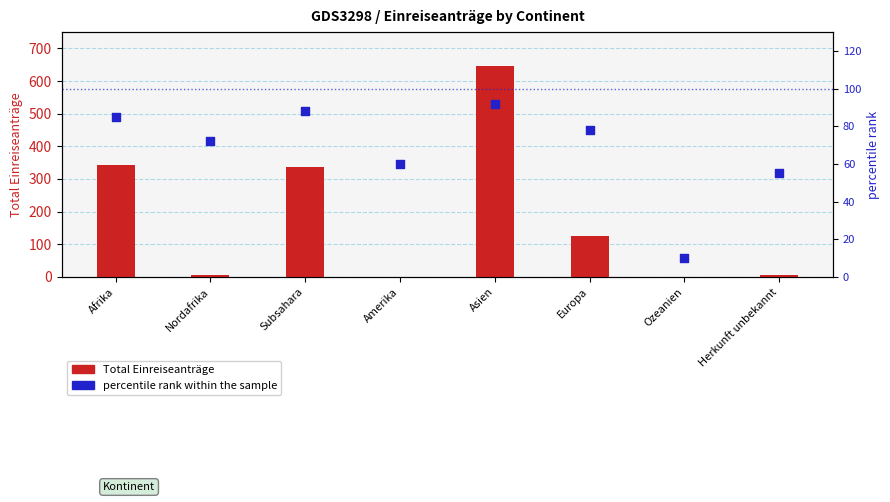

Which series contains the highest Y value?

Total Einreiseanträge